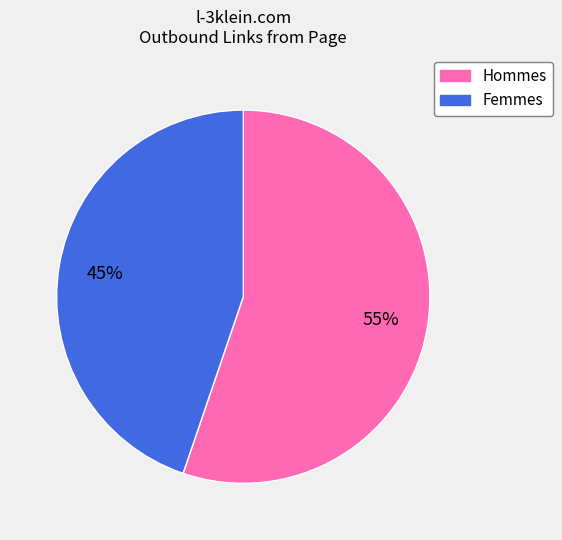

To the nearest percent, what is the average slice percentage?

50%